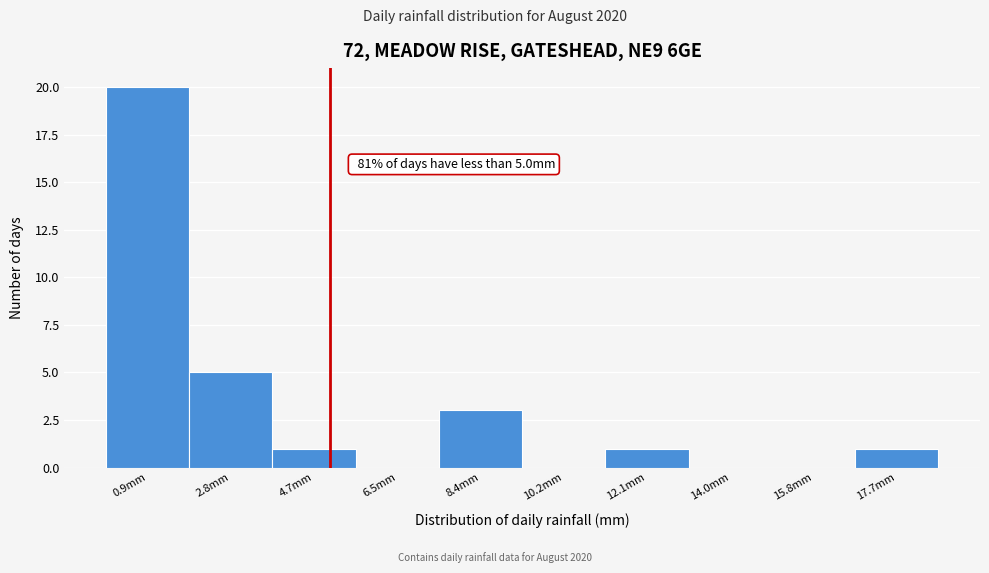

Which range on the x-axis has the tallest bar?

0.00 to 1.86